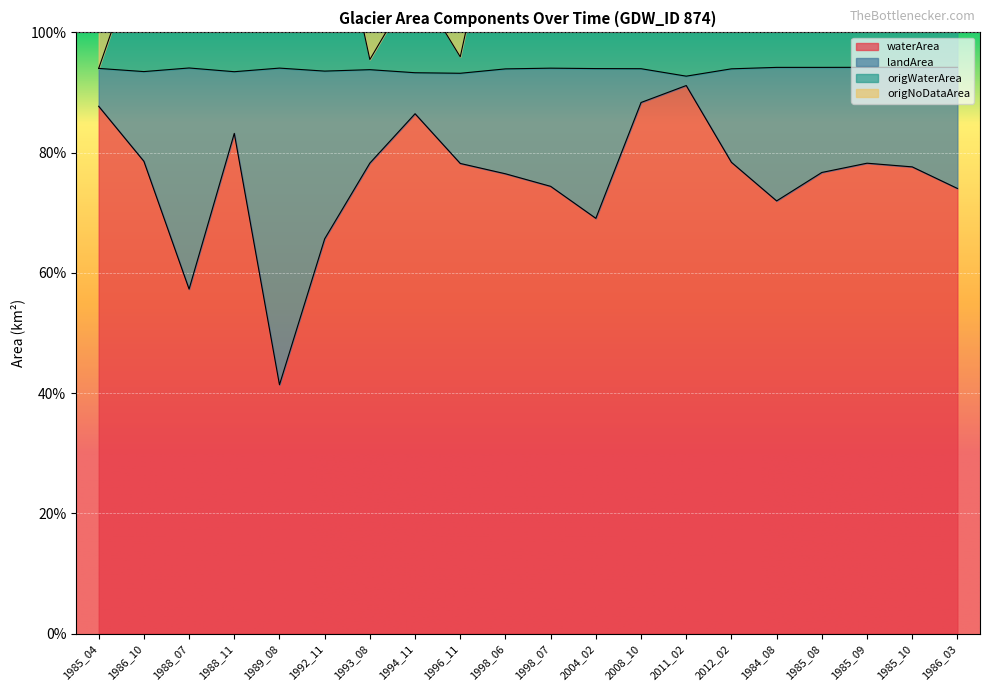

True or false: waterArea and origWaterArea cross at least once.

False